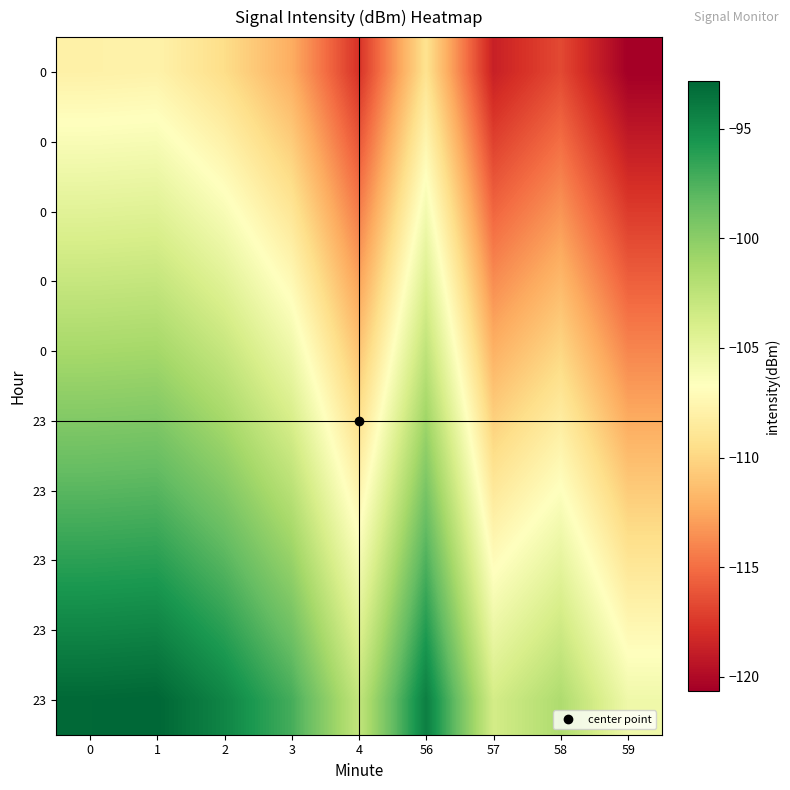

Is it true that row_4 equals -102.5 at 56?

True